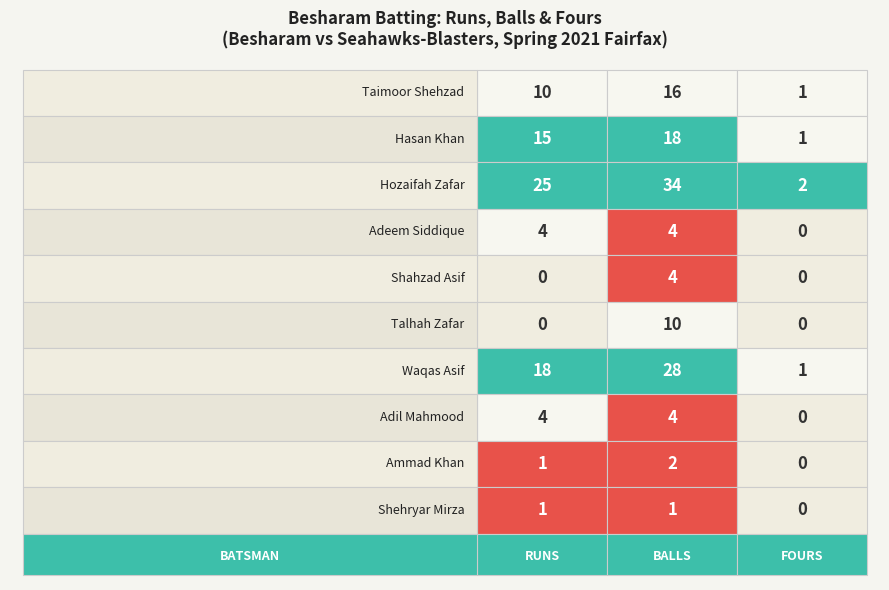

Where does the Besharam series first go above 4?

Taimoor Shehzad